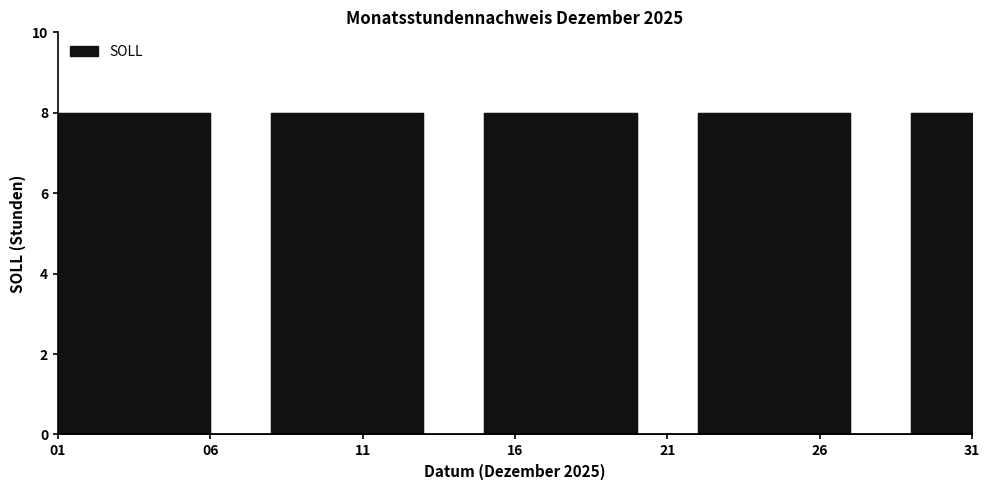

True or false: the data has more than 1 interior local peaks.

False